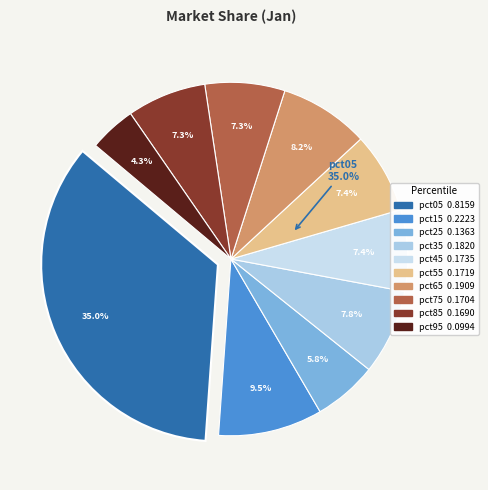

Rank the categories by value from lowest to highest.

pct95, pct25, pct85, pct75, pct55, pct45, pct35, pct65, pct15, pct05